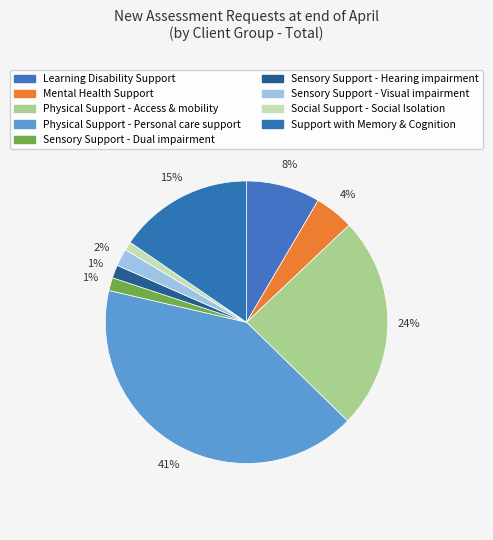

Which slice is the largest?

Physical Support - Personal care support